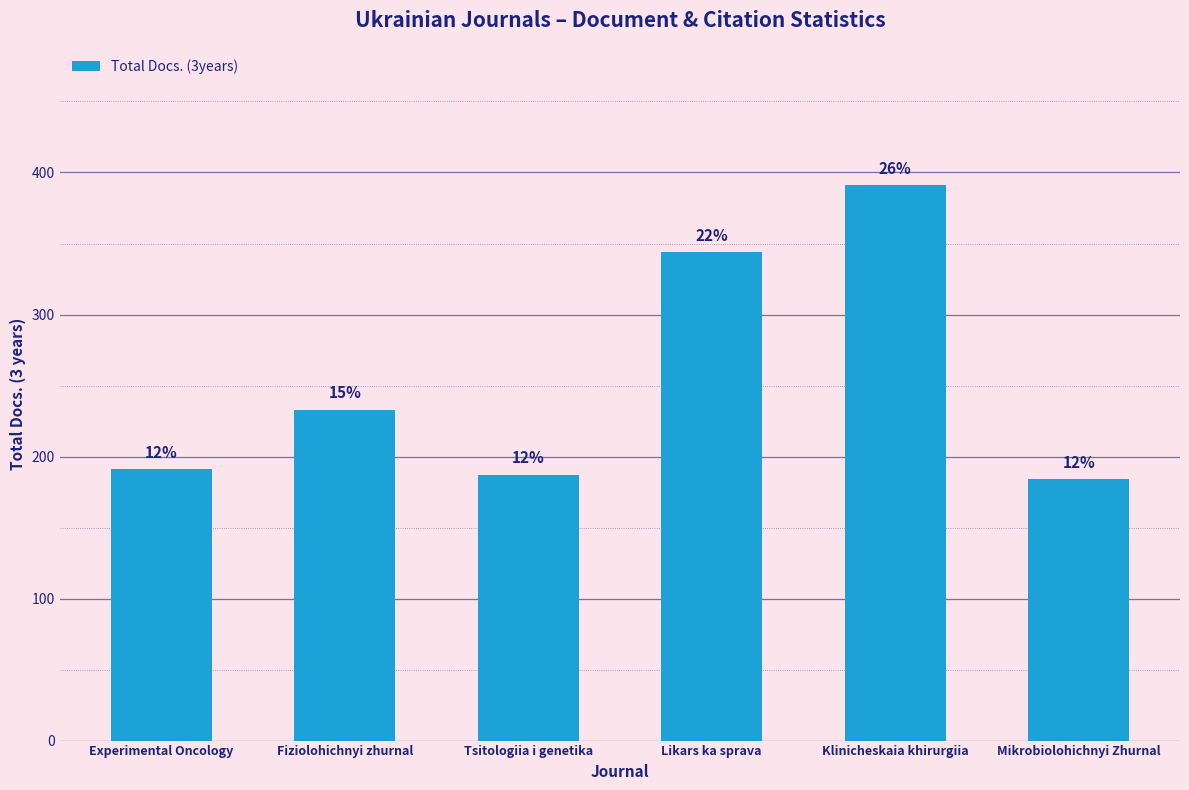

What is the label of the 4th bar from the right?

Tsitologiia i genetika